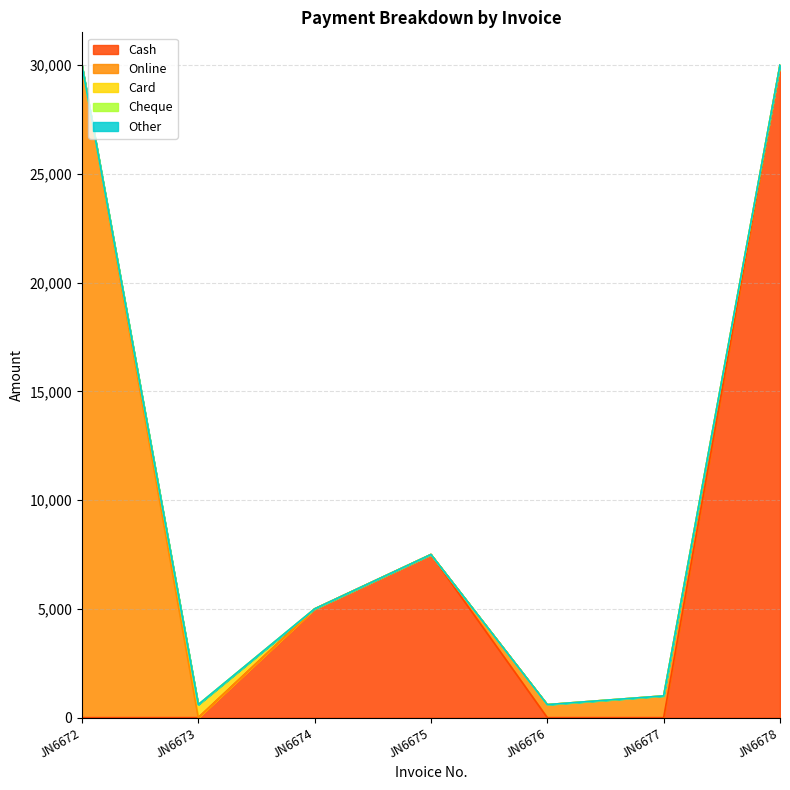

Between JN6673 and JN6677, which is larger?

JN6673